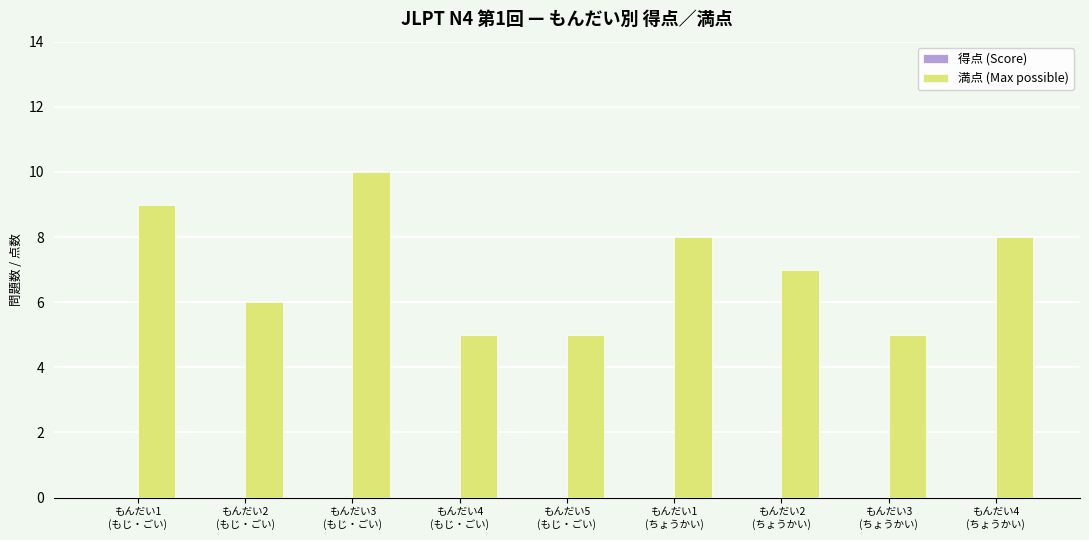

What is the sum of all values?

63